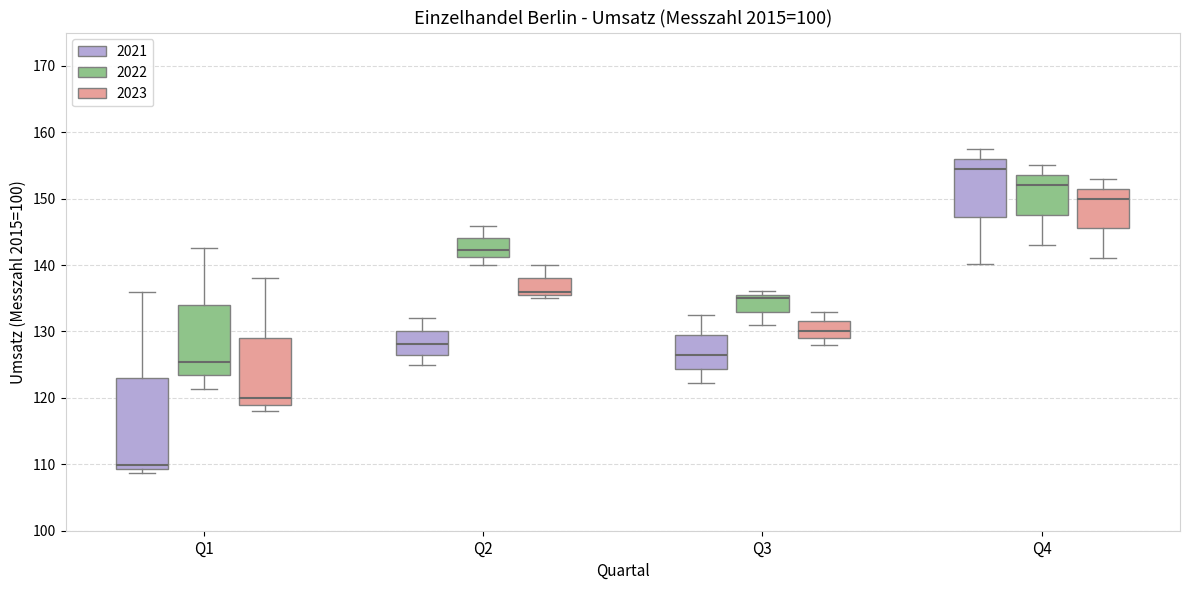

Reading left to right, read every box against the y-axis: the position of its median line, the range the box covers, and the ends of its whiskers. The values are not printed on the chart, so give them approximately, as read against the axis.

Q1 (2021): median 110, box 109 to 123, whiskers 109 (just below the box's lower edge) to 136
Q1 (2022): median 125, box 123 to 134, whiskers 121 to 143
Q1 (2023): median 120, box 119 to 129, whiskers 118 to 138
Q2 (2021): median 128, box 127 to 130, whiskers 125 to 132
Q2 (2022): median 142, box 141 to 144, whiskers 140 to 146
Q2 (2023): median 136 (just above the box's lower edge), box 136 to 138, whiskers 135 to 140
Q3 (2021): median 127, box 124 to 130, whiskers 122 to 133
Q3 (2022): median 135, box 133 to 136, whiskers 131 to 136 (just above the box's upper edge)
Q3 (2023): median 130, box 129 to 132, whiskers 128 to 133
Q4 (2021): median 154, box 147 to 156, whiskers 140 to 158
Q4 (2022): median 152, box 148 to 154, whiskers 143 to 155
Q4 (2023): median 150, box 146 to 152, whiskers 141 to 153